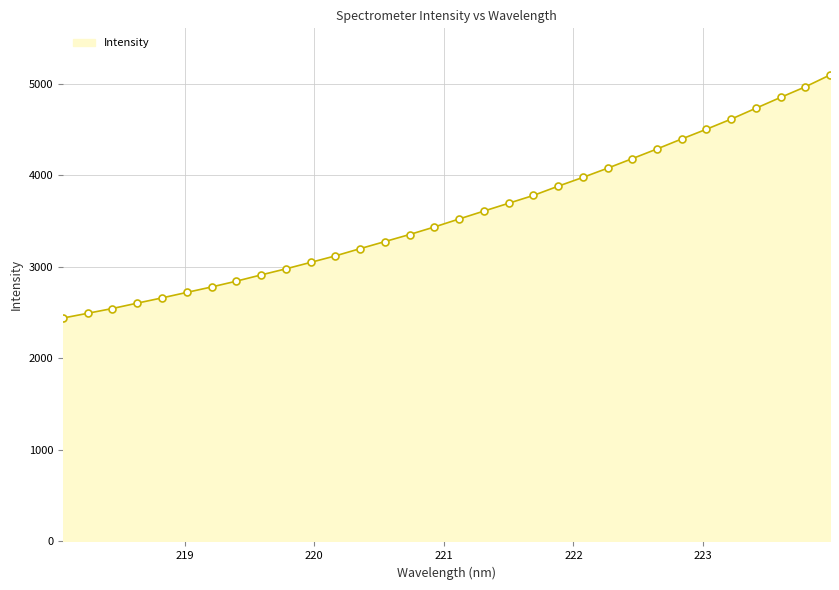

What is the difference between the maximum and minimum values?

2654.2